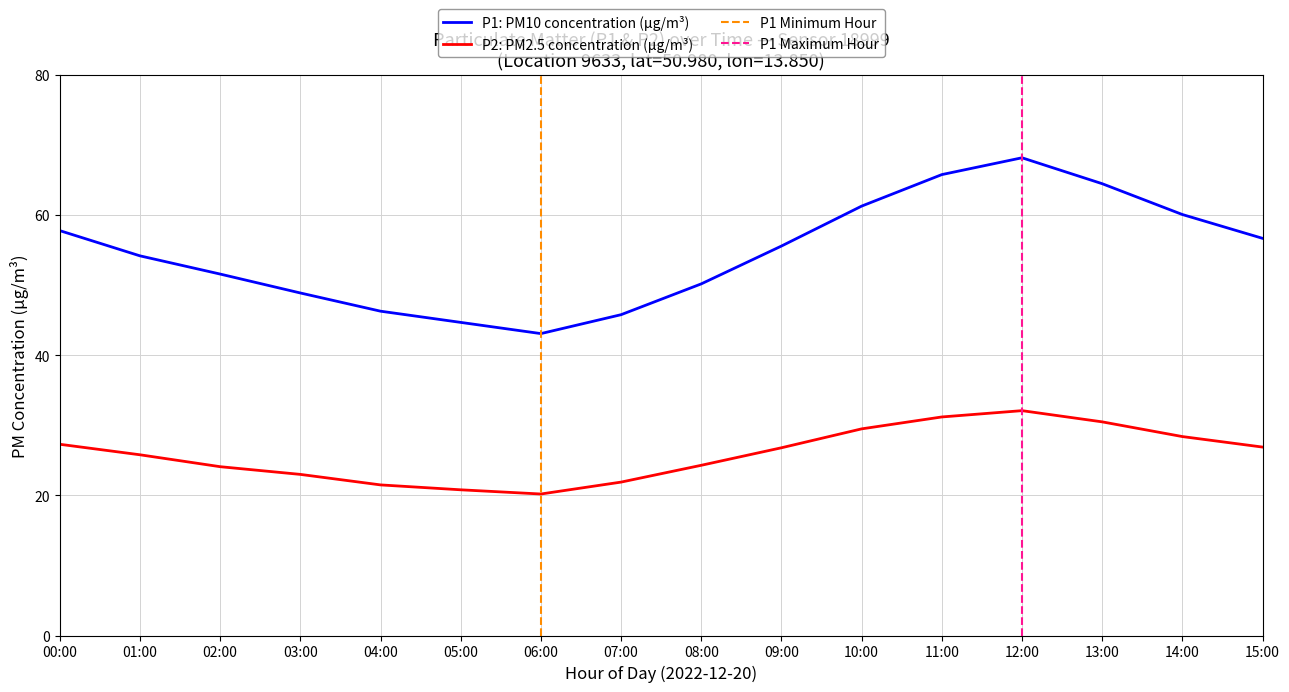

What is the approximate value of P2 at 00:00?

27.3